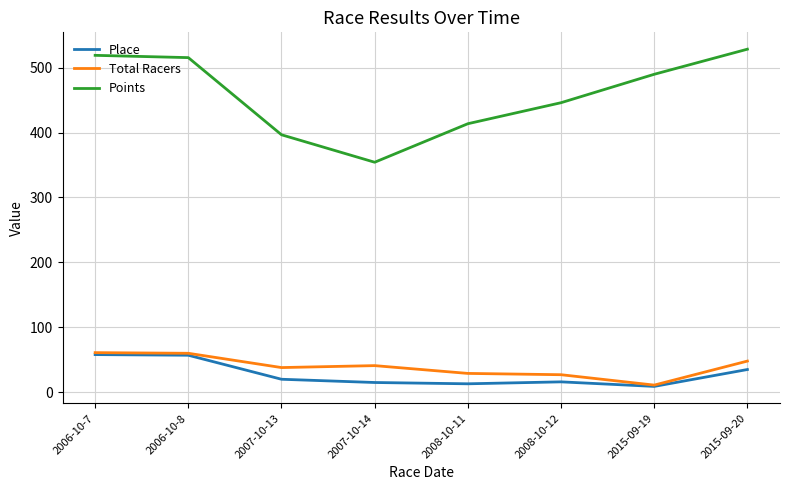

Which series changed the most between 2006-10-7 and 2008-10-12?

Points